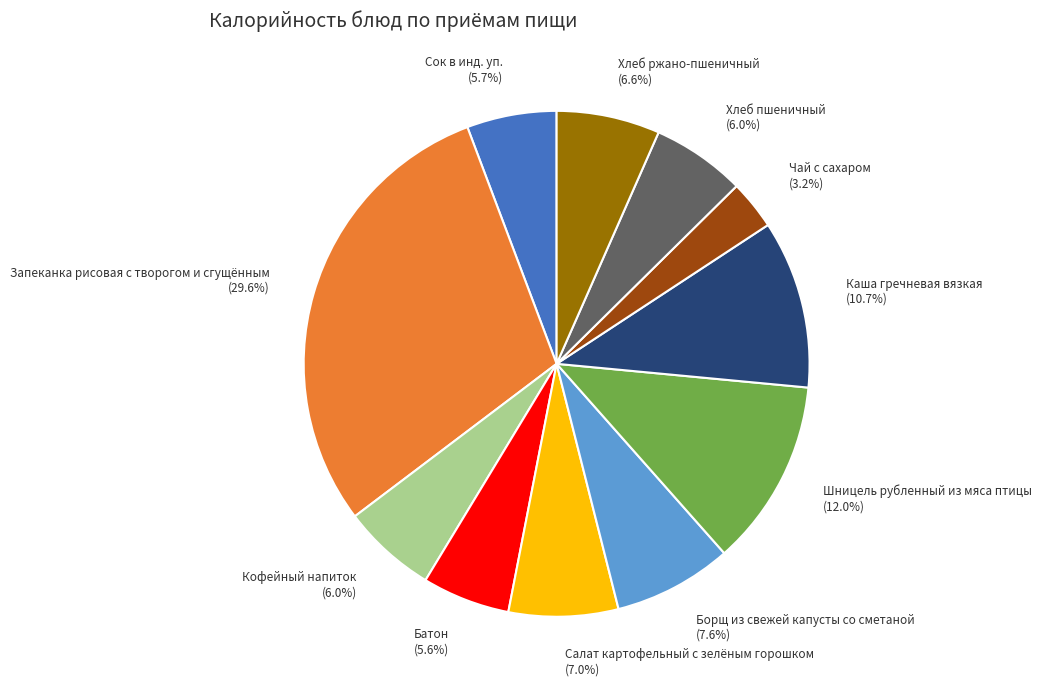

Is it true that Салат картофельный с зелёным горошком is 7% of the pie?

True